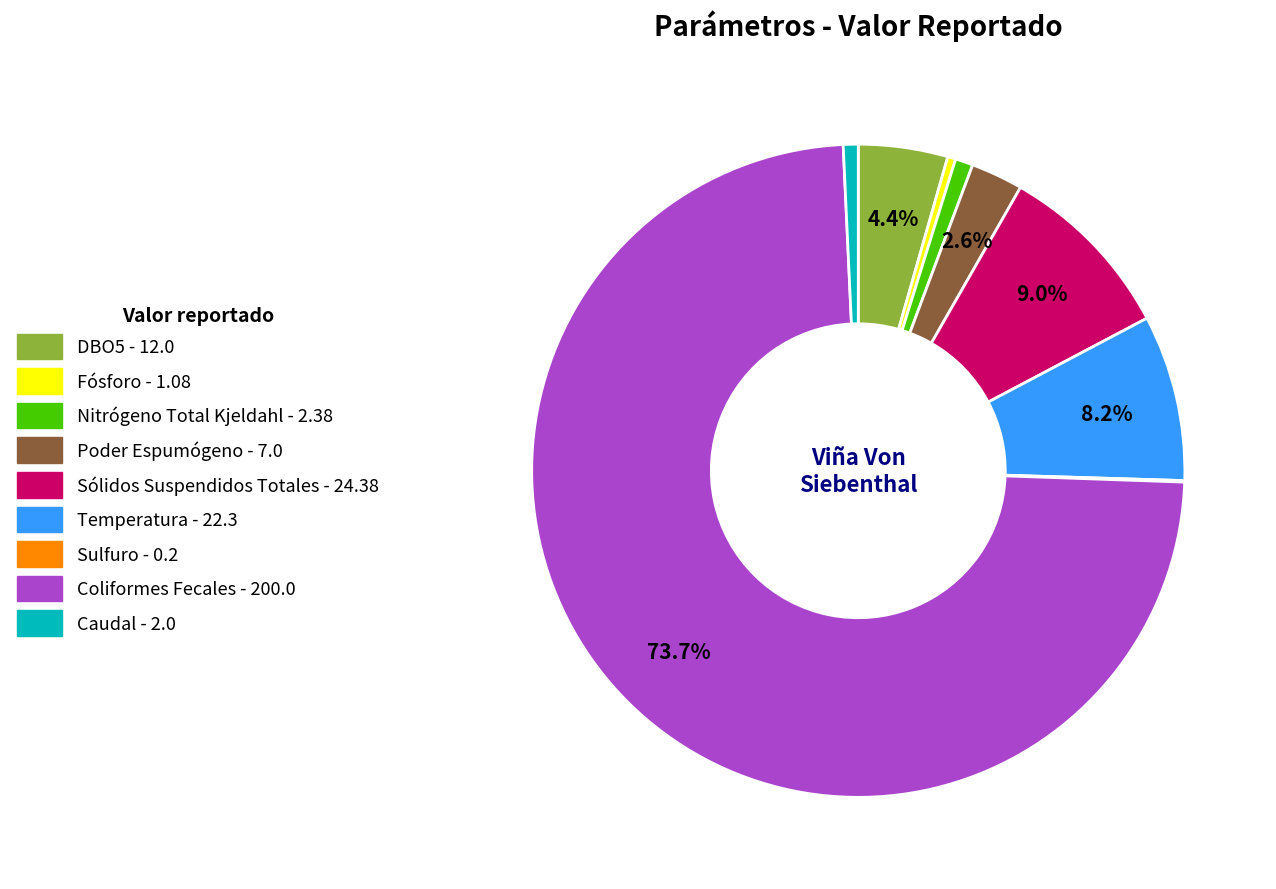

What is the largest slice in the pie chart?

Coliformes Fecales